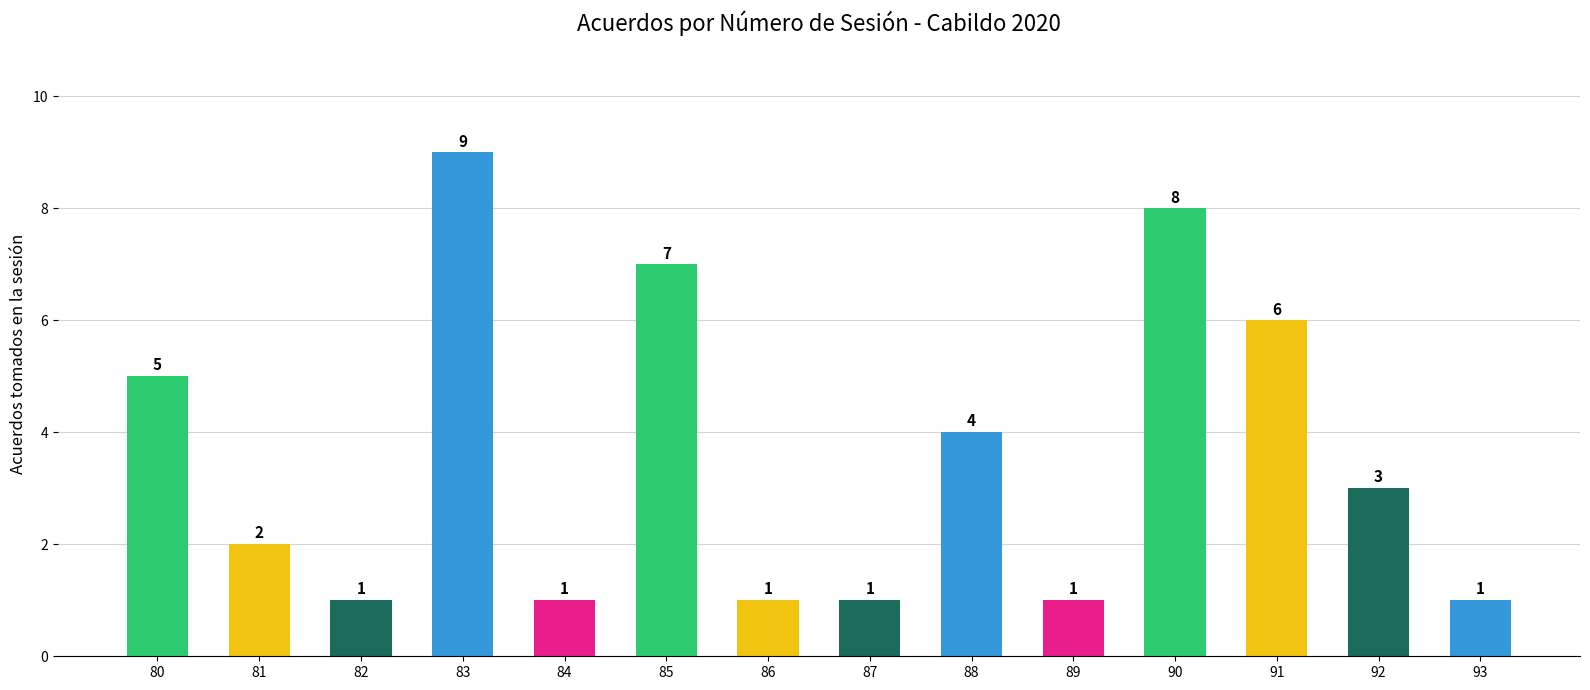

How many bars are there in total?

14